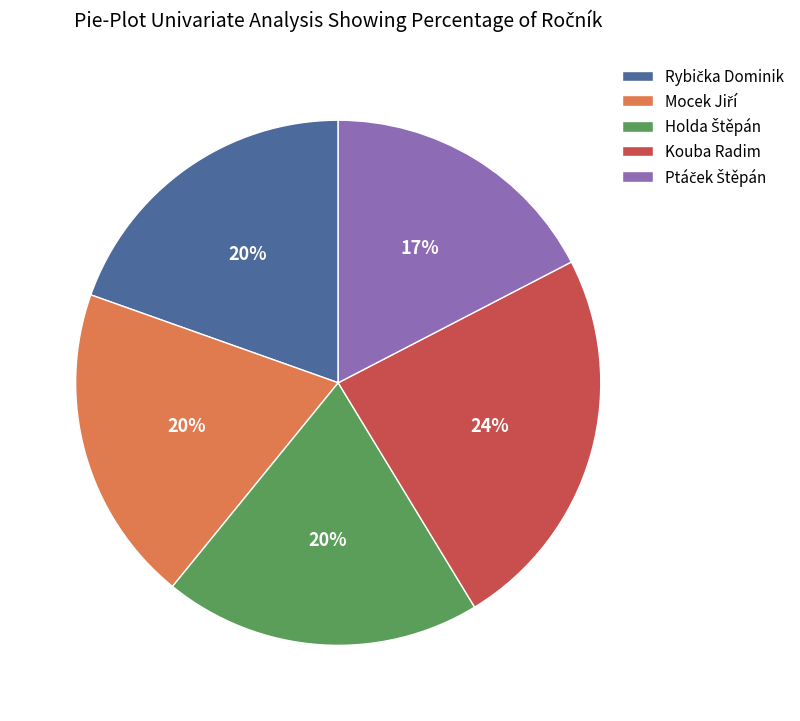

Which slice is the largest?

Kouba Radim